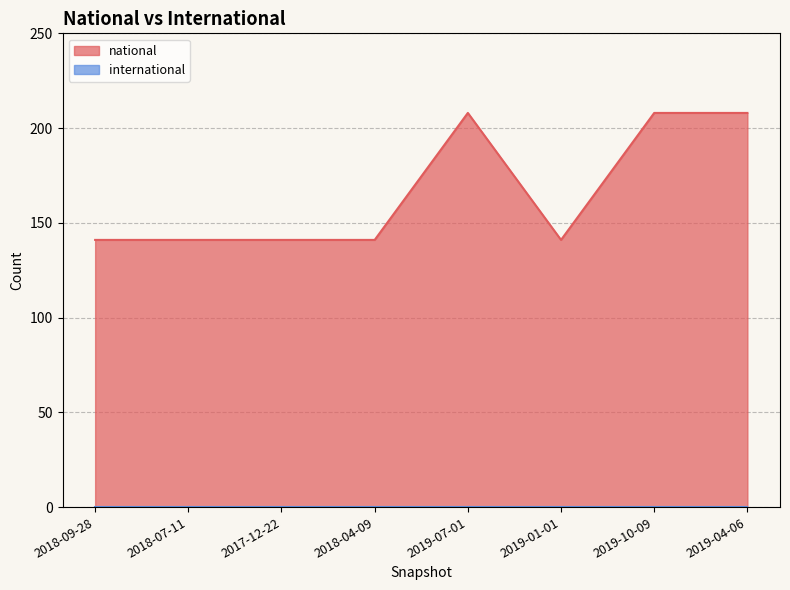

What is the minimum value shown in the chart?

0